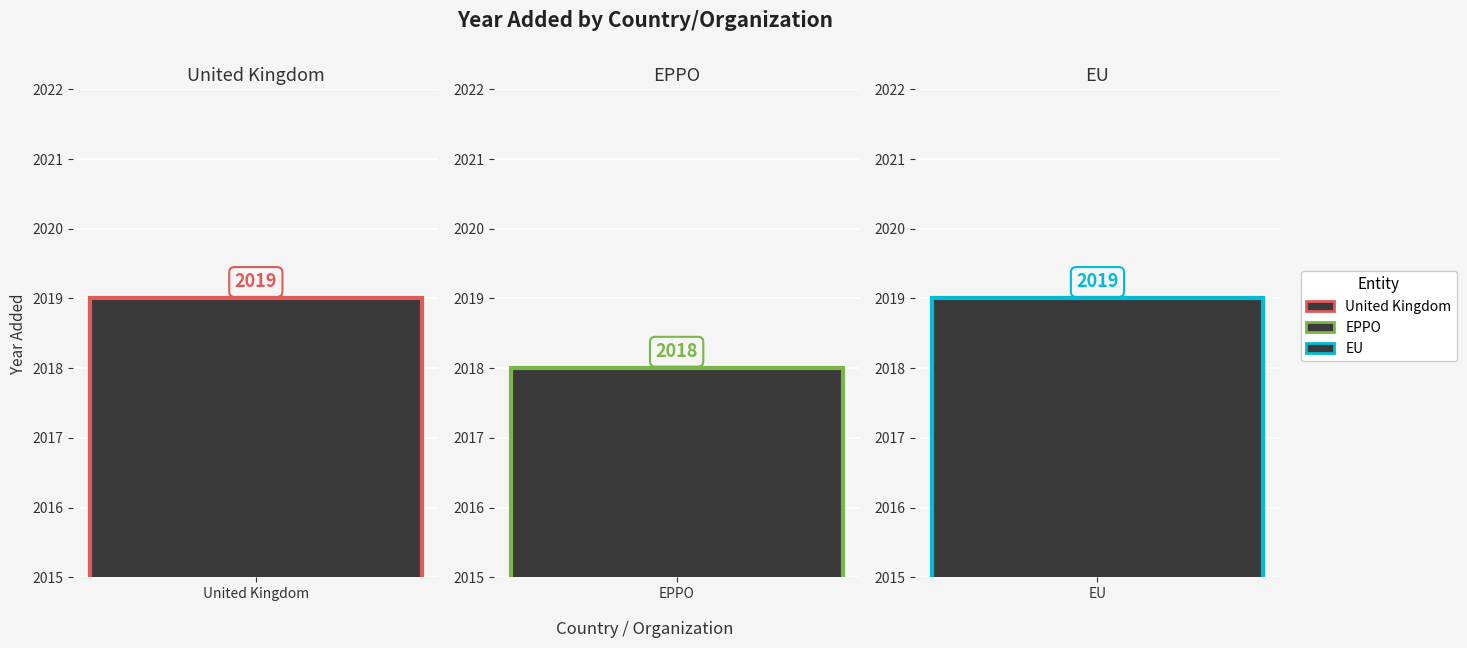

How many bars are there in total?

3